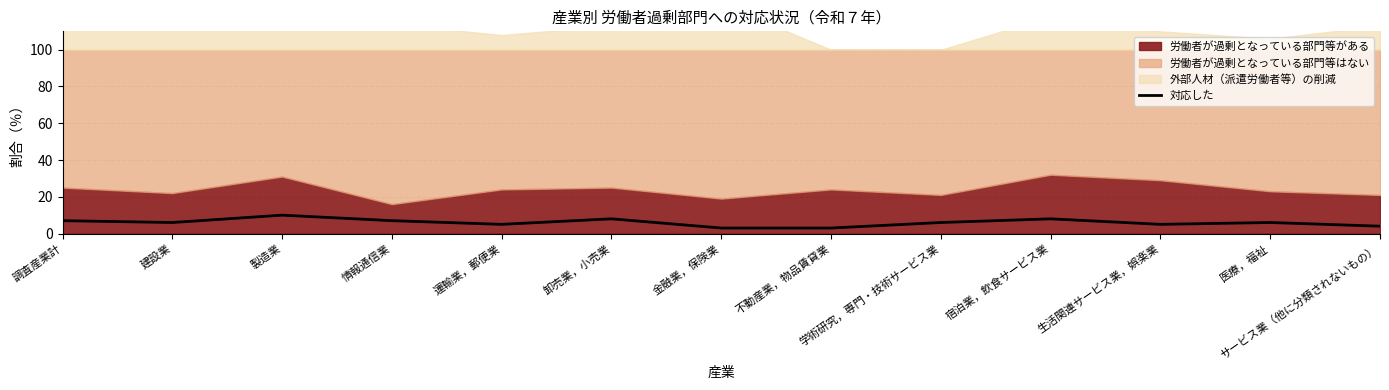

How many data points are above 6?

5